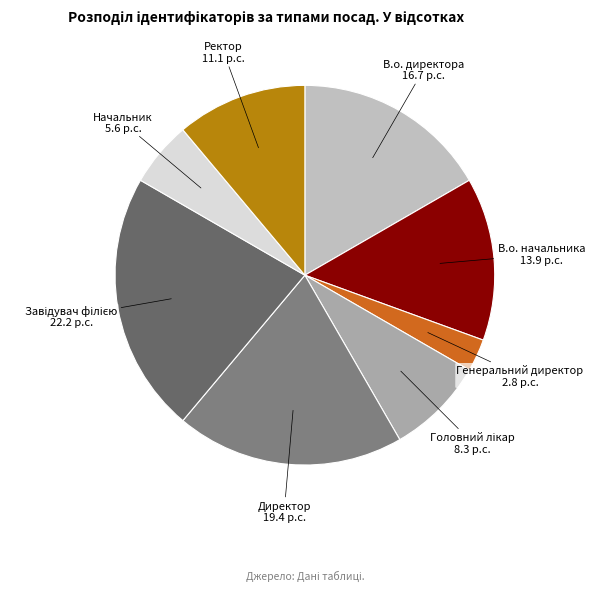

How many segments does this pie chart have?

8